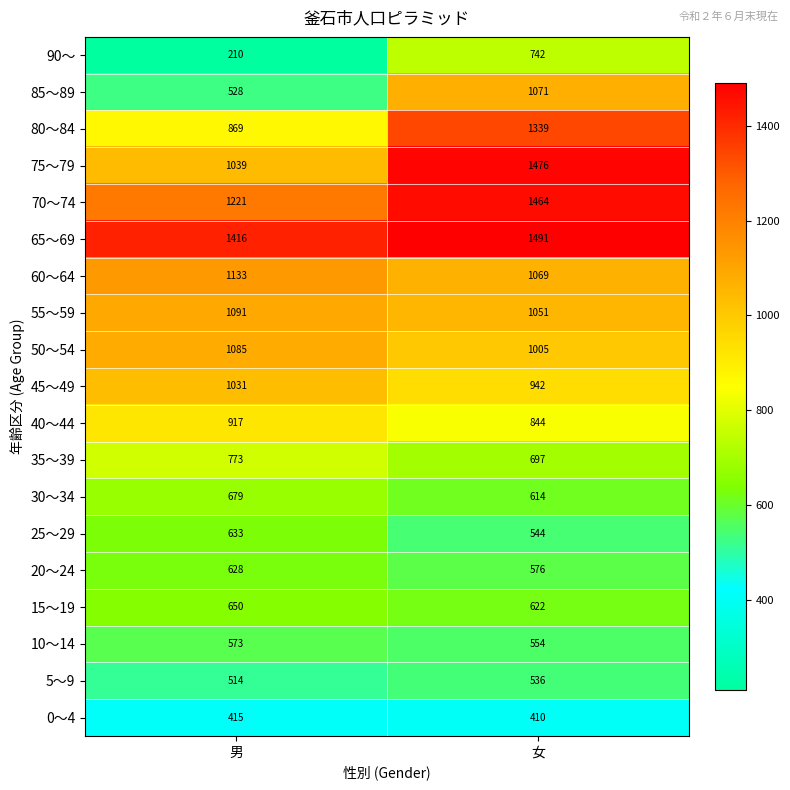

At which label does 75～79 reach its minimum?

男